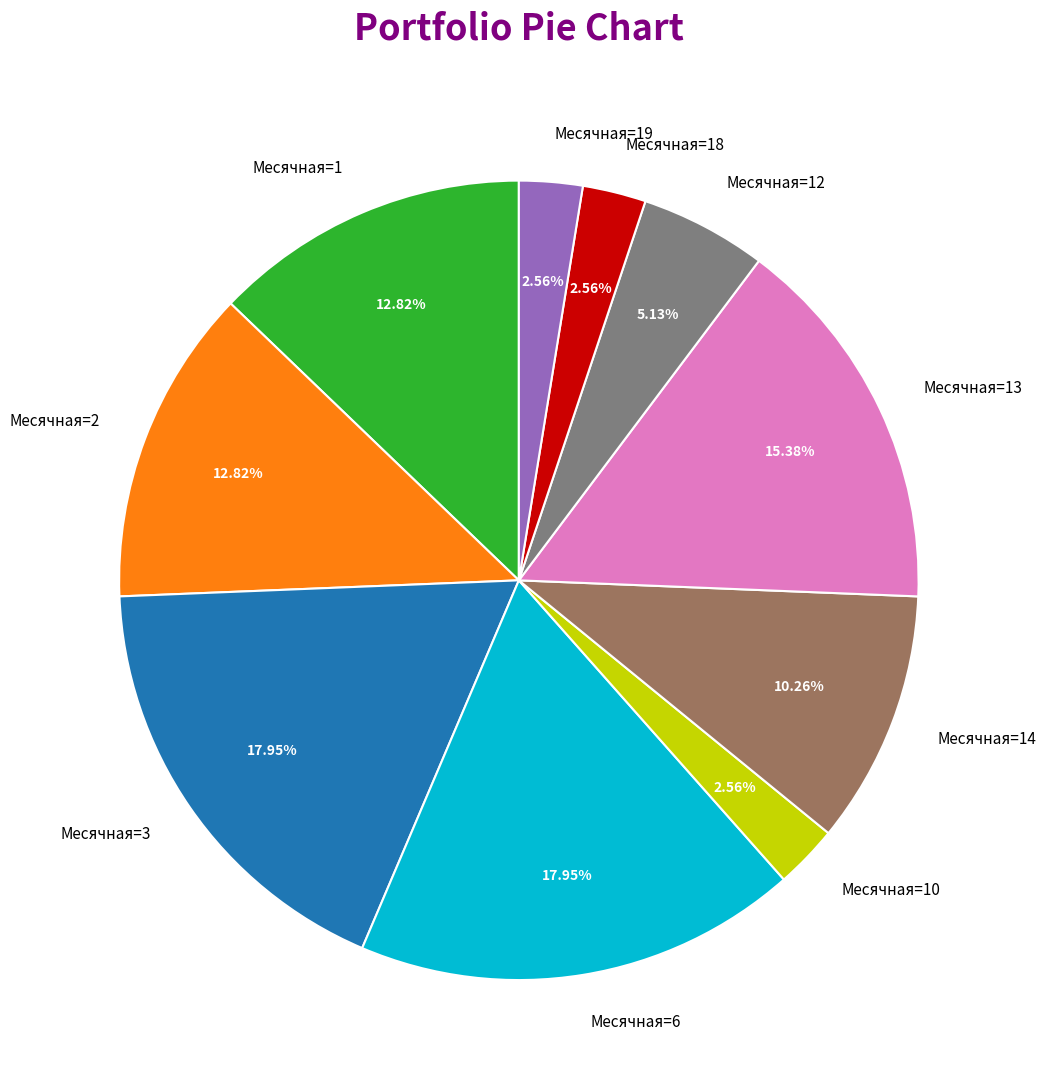

Does Месячная=18 represent more than half of the total?

No